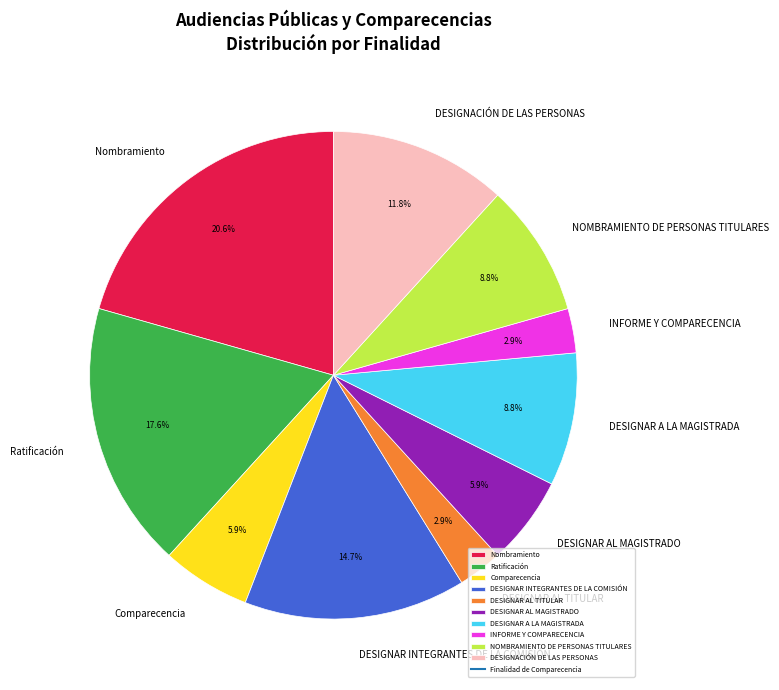

To the nearest percent, what is the average slice percentage?

10%